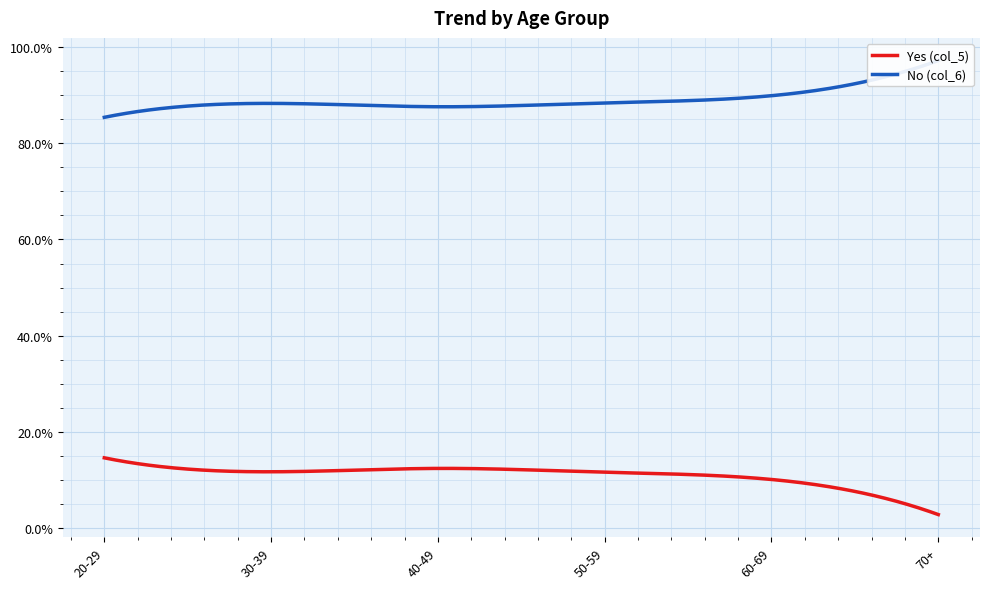

Which category has the highest value across all series?

70+